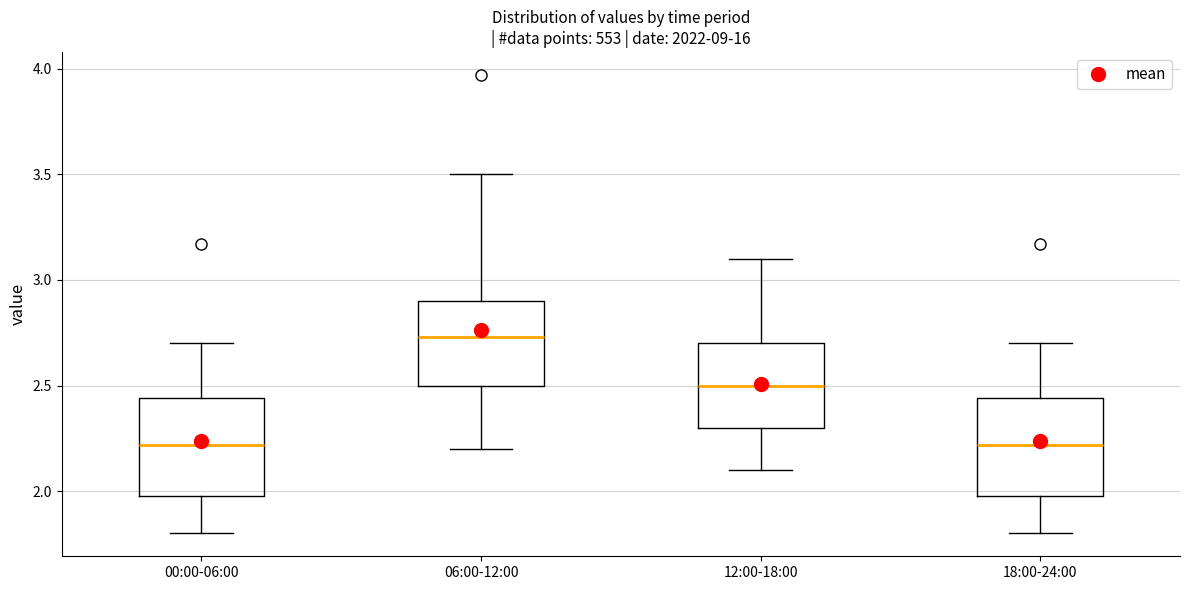

Reading left to right, read every box against the y-axis: the position of its median line, the range the box covers, and the ends of its whiskers. The values are not printed on the chart, so give them approximately, as read against the axis.

00:00-06:00: median 2.20, box 2.00 to 2.45, whiskers 1.80 to 2.70
06:00-12:00: median 2.75, box 2.50 to 2.90, whiskers 2.20 to 3.50
12:00-18:00: median 2.50, box 2.30 to 2.70, whiskers 2.10 to 3.10
18:00-24:00: median 2.20, box 2.00 to 2.45, whiskers 1.80 to 2.70